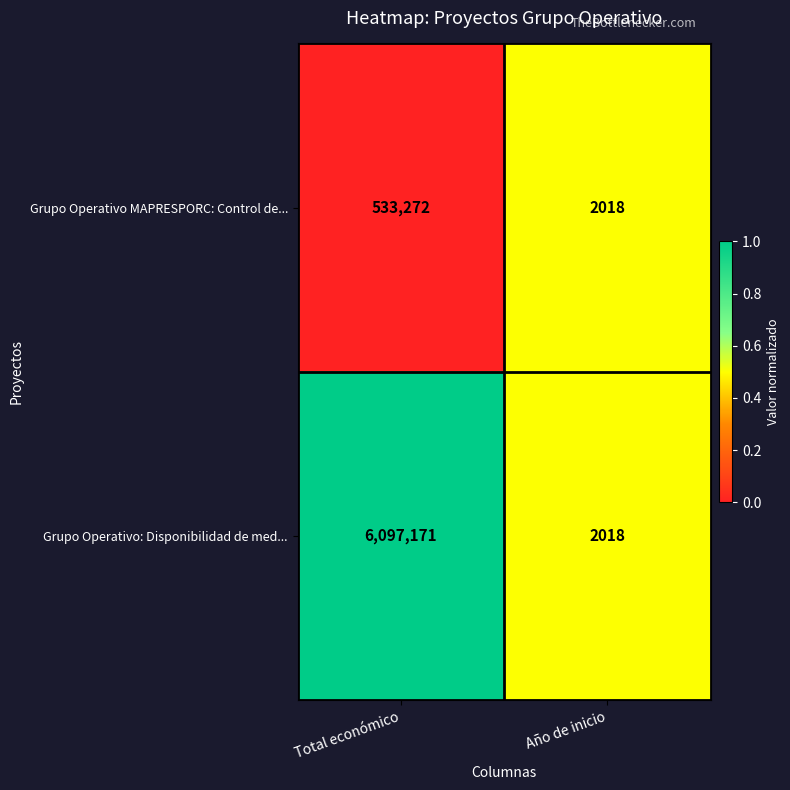

Which category has the highest value in the Grupo Operativo MAPRESPORC: Control de... series?

Total económico